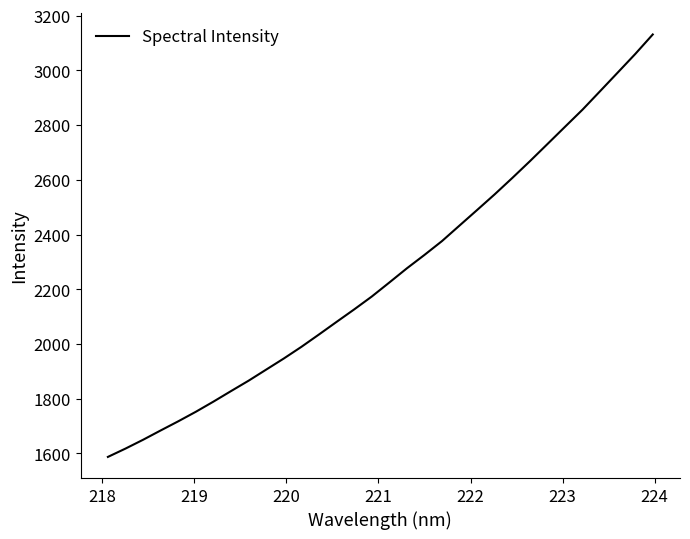

What is the sum of all values?

72192.0